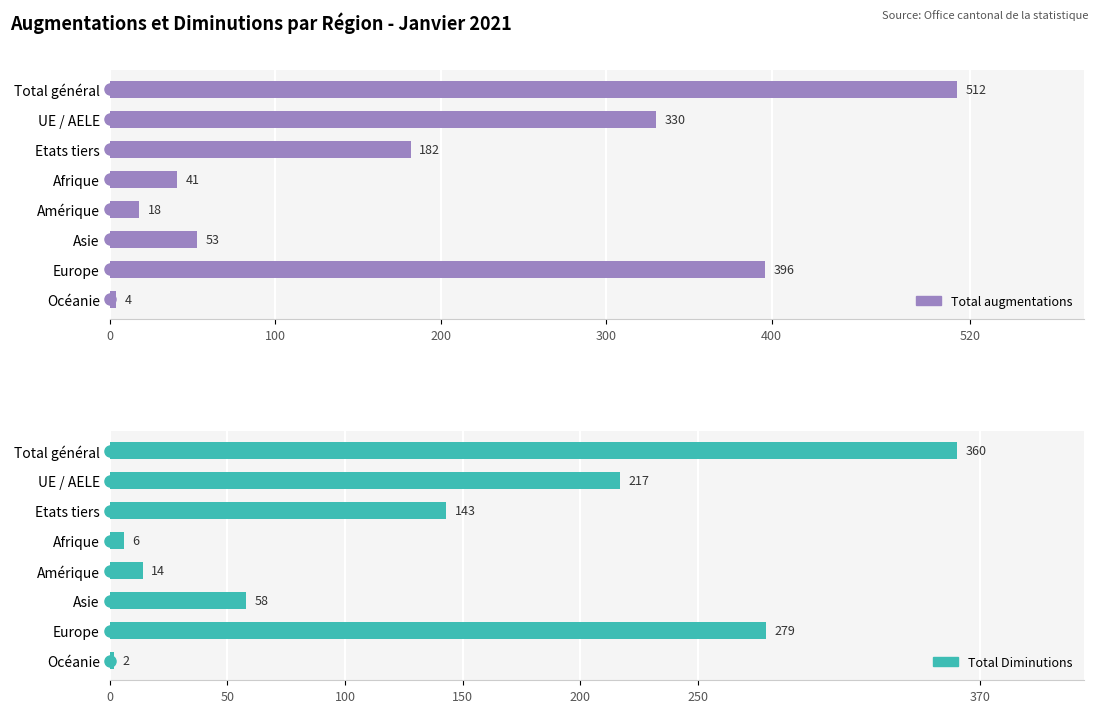

At how many categories does at least one series exceed 302?

3